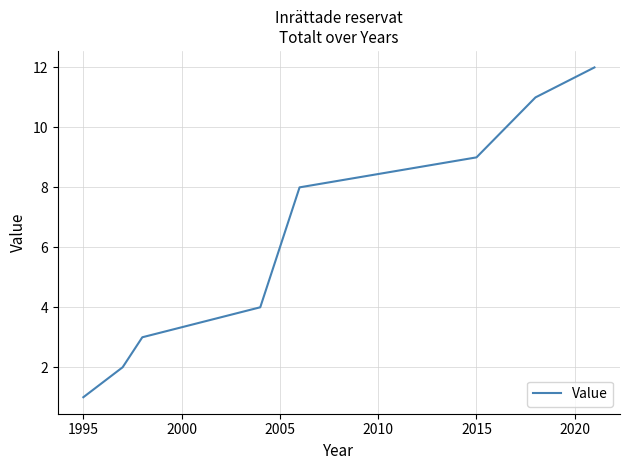

What is the sum of all values?

50